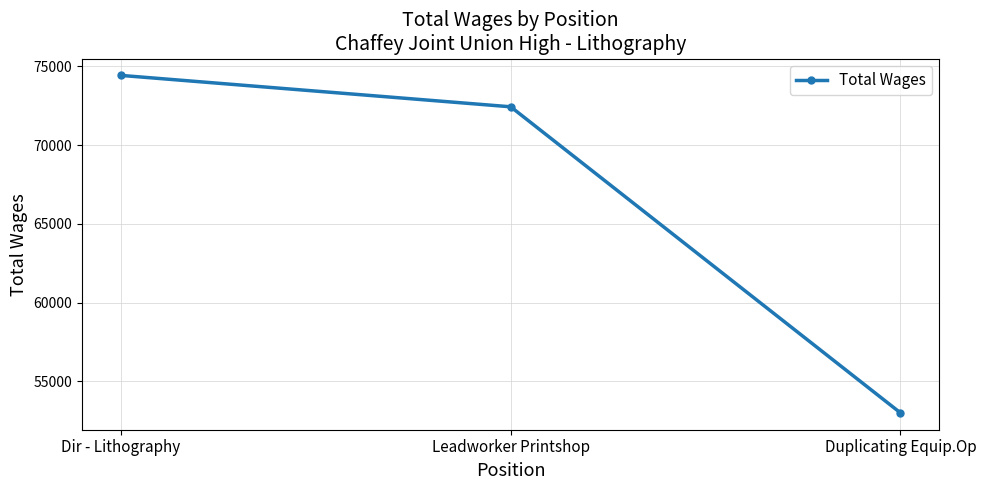

Reading left to right, extract all data points from this chart.

Dir - Lithography=74433	Leadworker Printshop=72439	Duplicating Equip.Op=53001